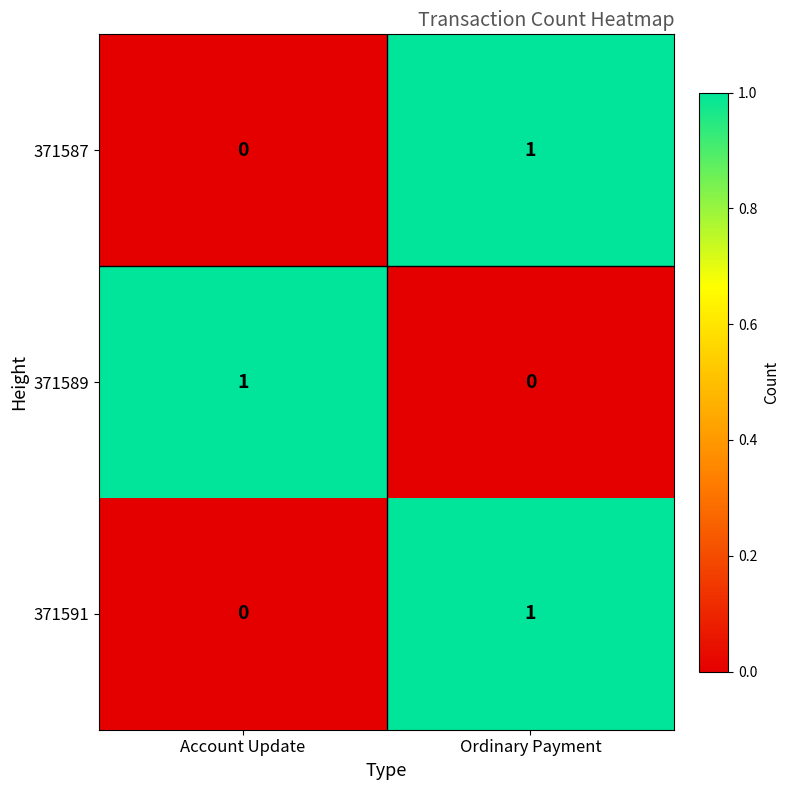

At which label is 371591 closest to 0?

Account Update